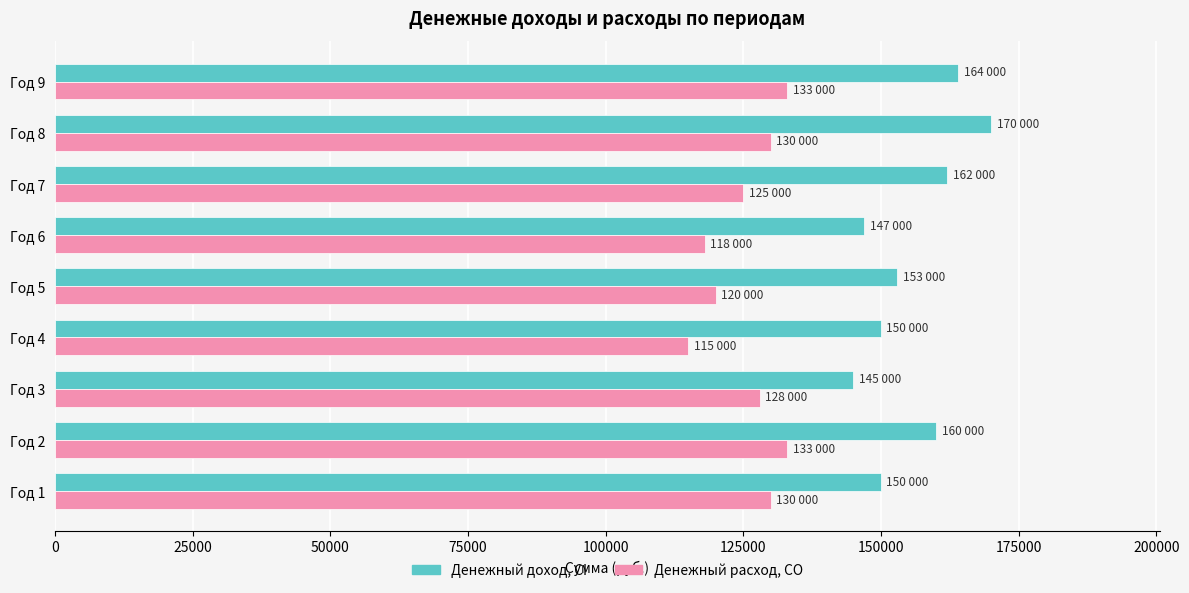

What is the difference between the second highest and second lowest values in the Денежный расход, CO series?

15000